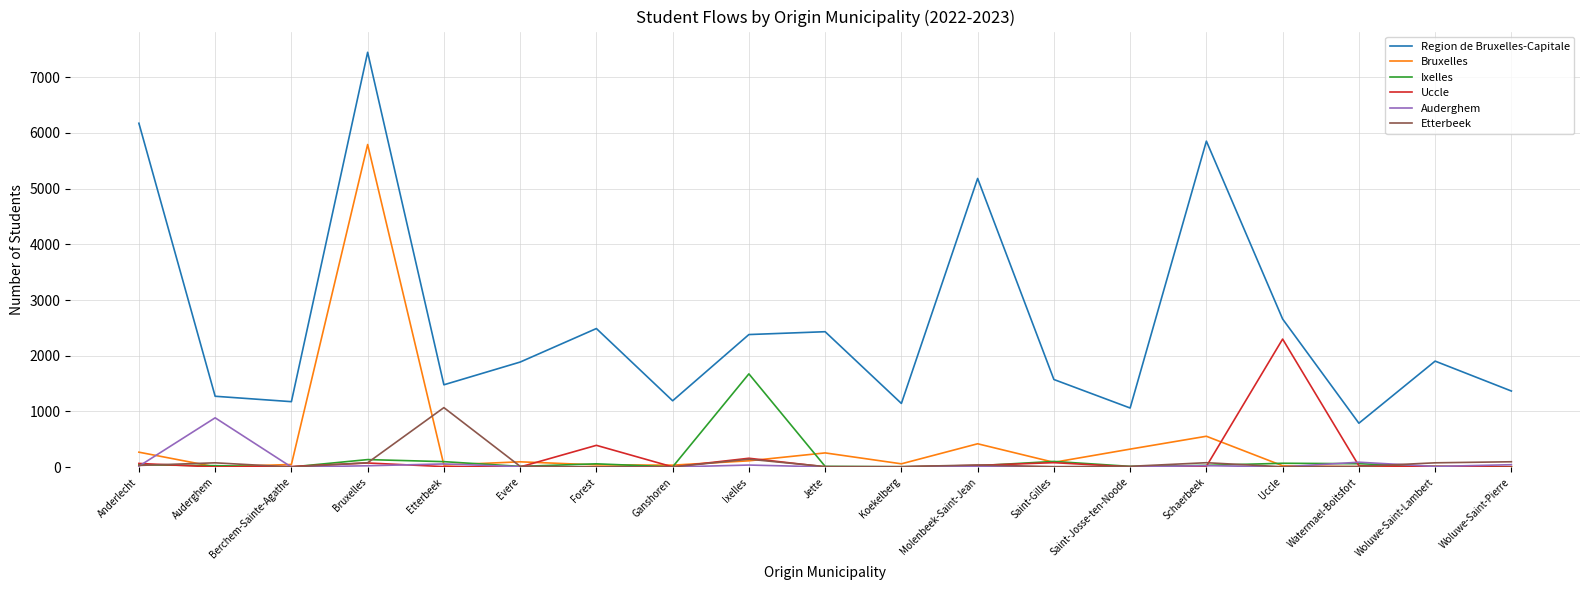

The Region de Bruxelles-Capitale series shows 2659 at Uccle. True or false?

True